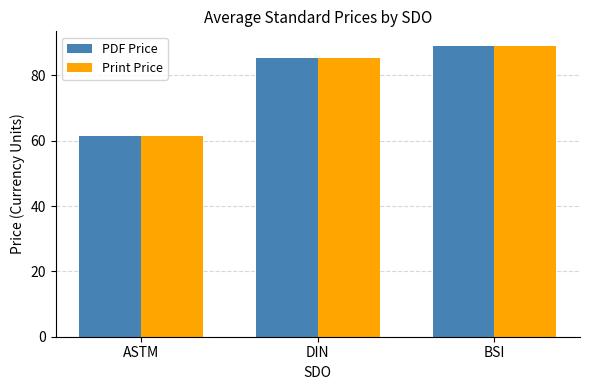

The value of PDF Price at ASTM is 37.3. True or false?

False